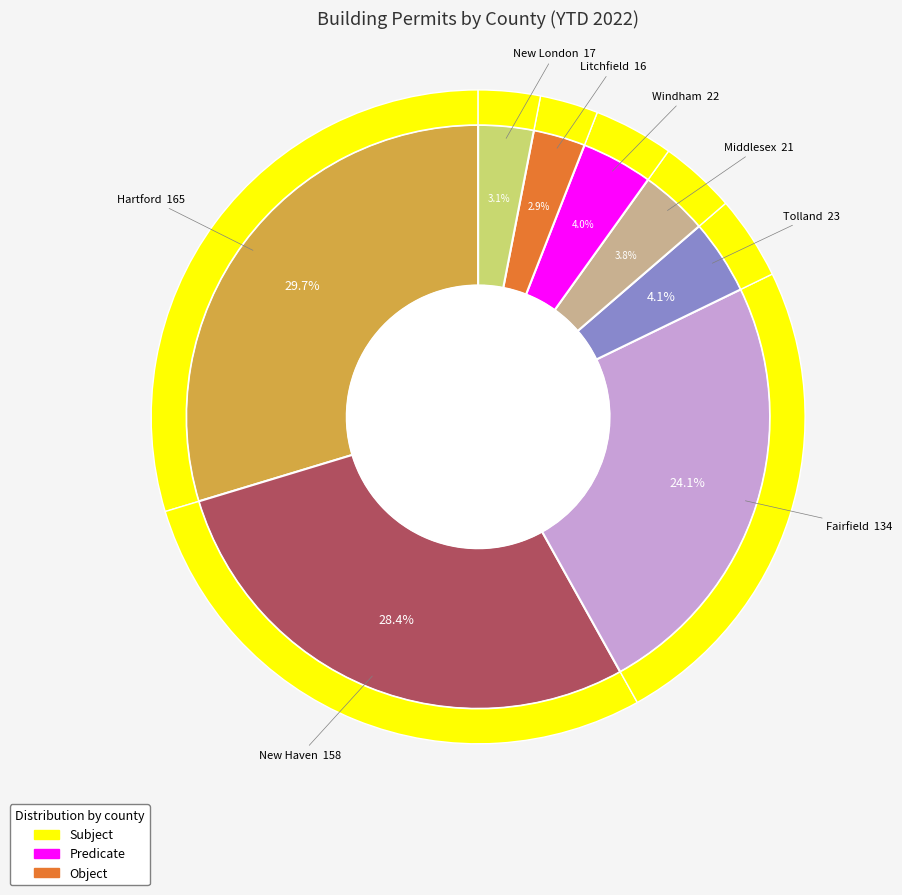

Which category has the biggest portion of the pie?

Hartford